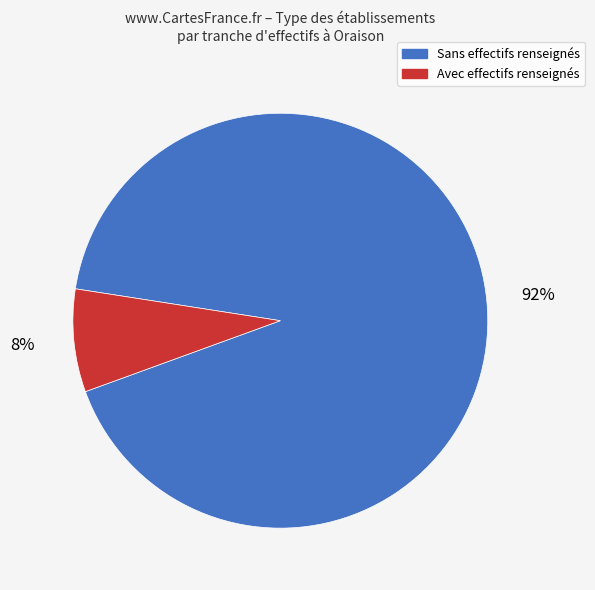

To the nearest percent, what is the difference between the largest and smallest slice percentages?

84%